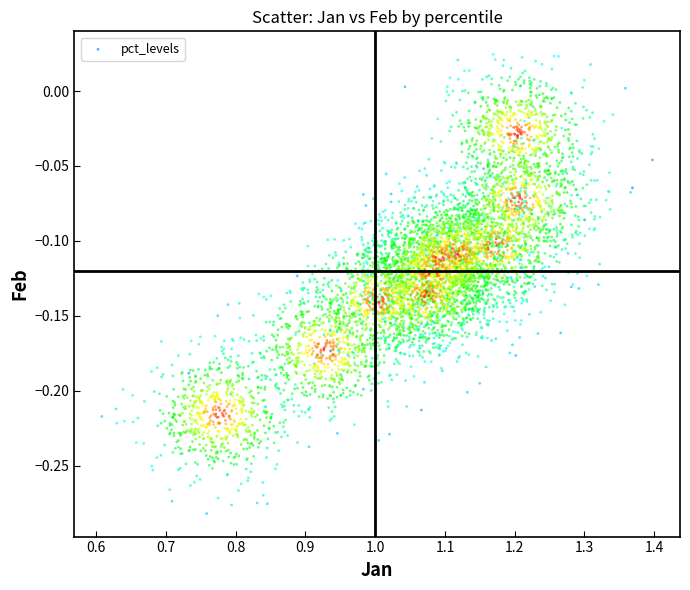

What is the range of X values (max minus min)?

0.8